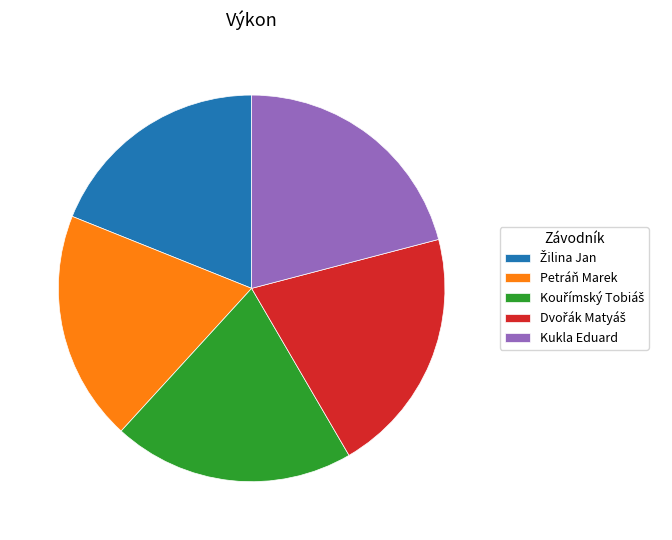

Is there a majority slice in this chart?

No